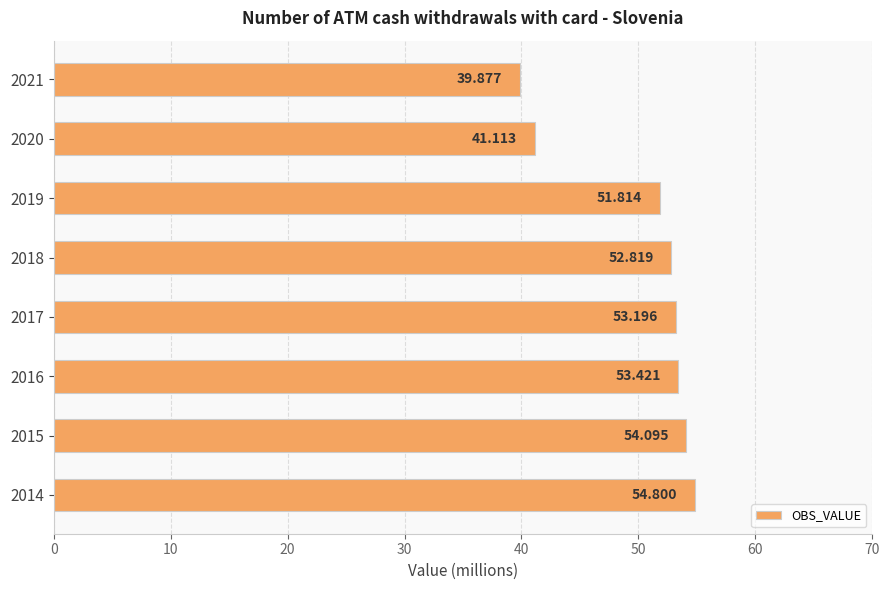

Which label corresponds to the smallest value in the chart?

2021